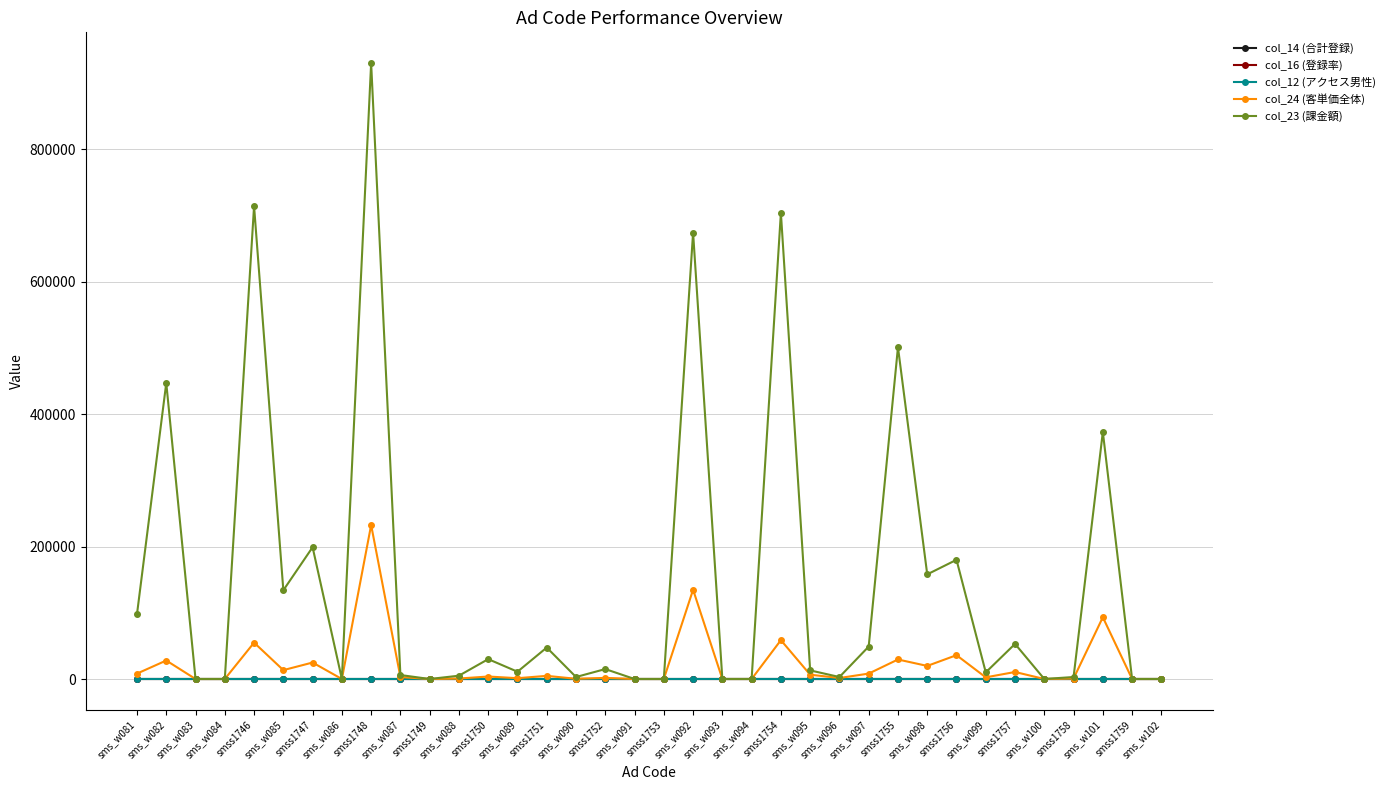

What is the label of the 4th point from the left?

sms_w084